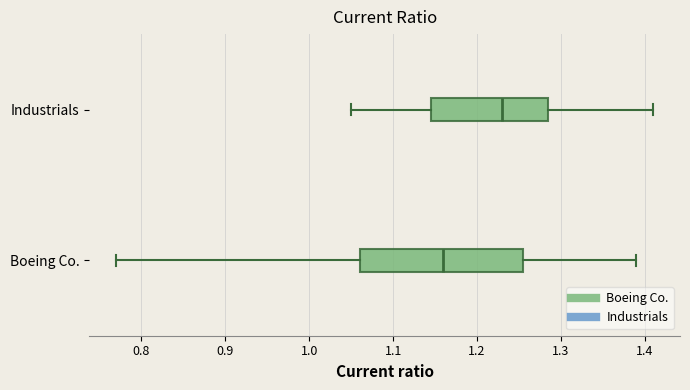

Where is the right edge of the box for Boeing Co. on the x-axis? The values are not printed on the chart, so give them approximately, as read against the axis.

1.26